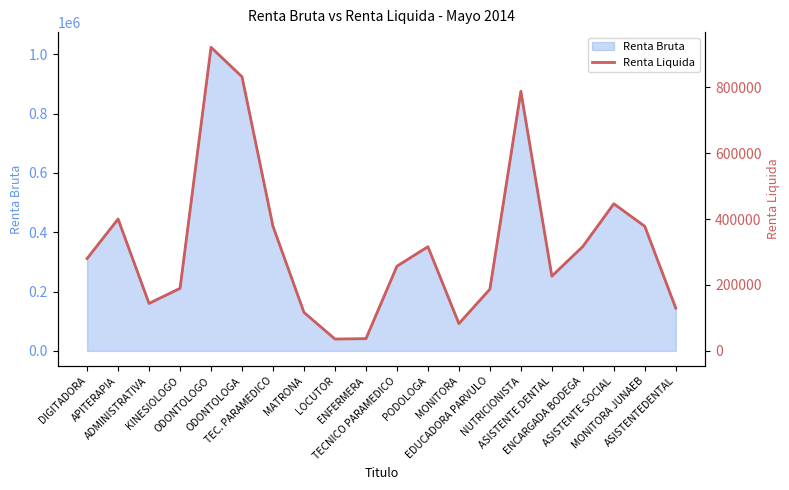

How many points are lower than both their immediate neighbors (excluding endpoints)?

4